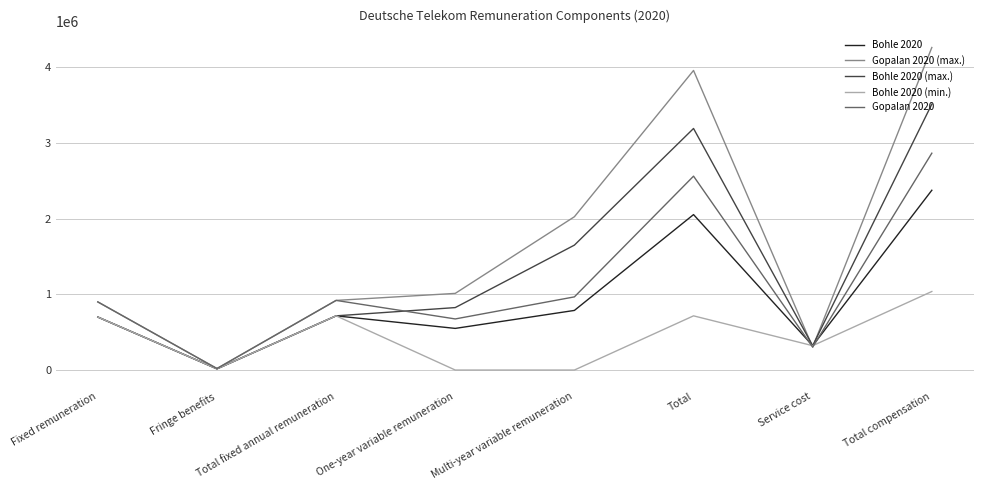

Which category has the lowest value in the Bohle 2020 (max.) series?

Fringe benefits